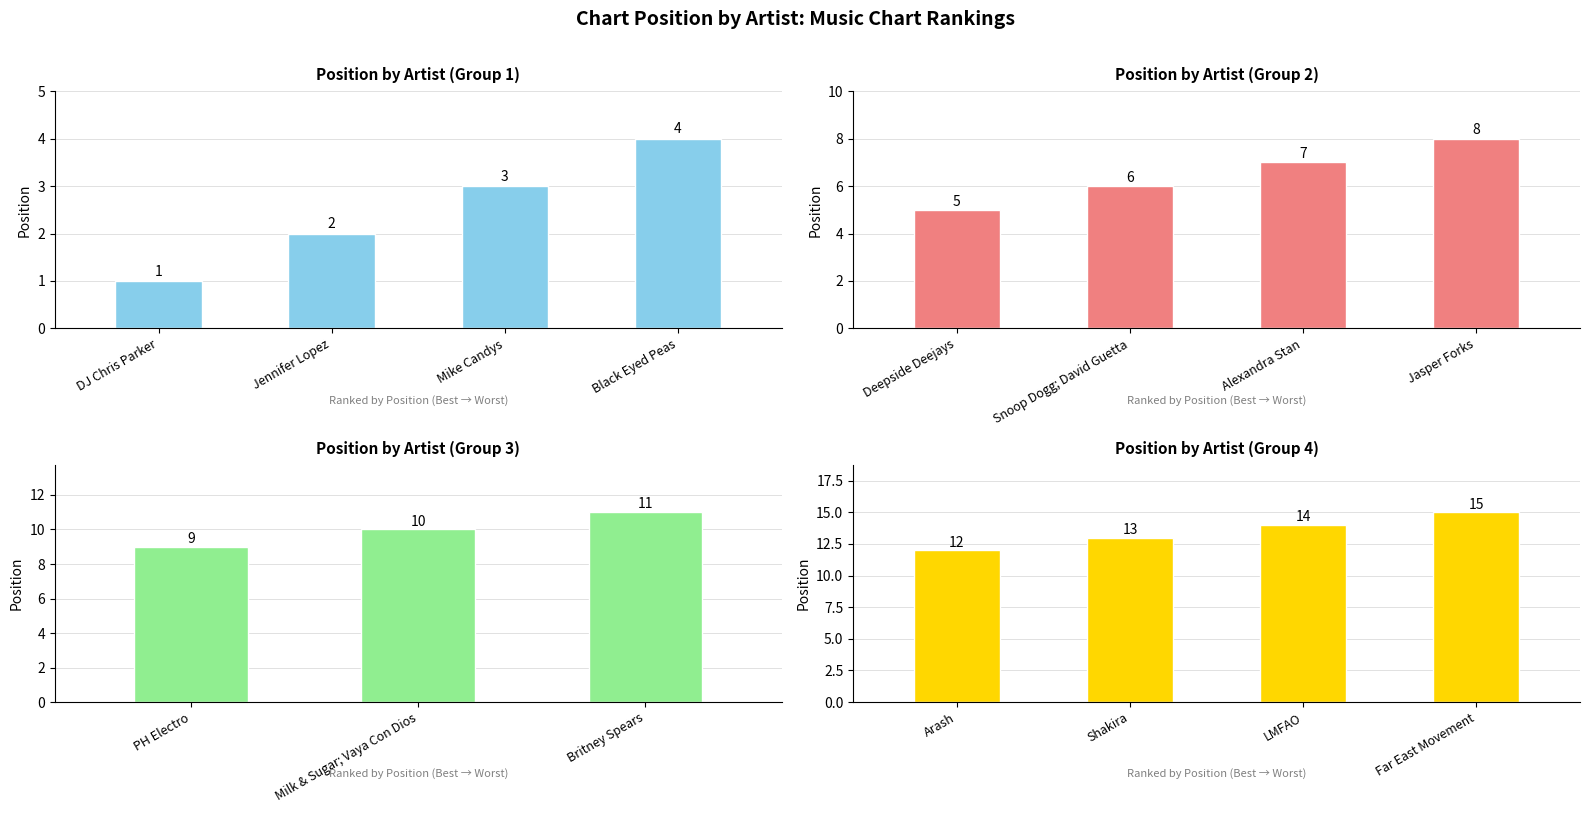

How many bars are there in total?

15